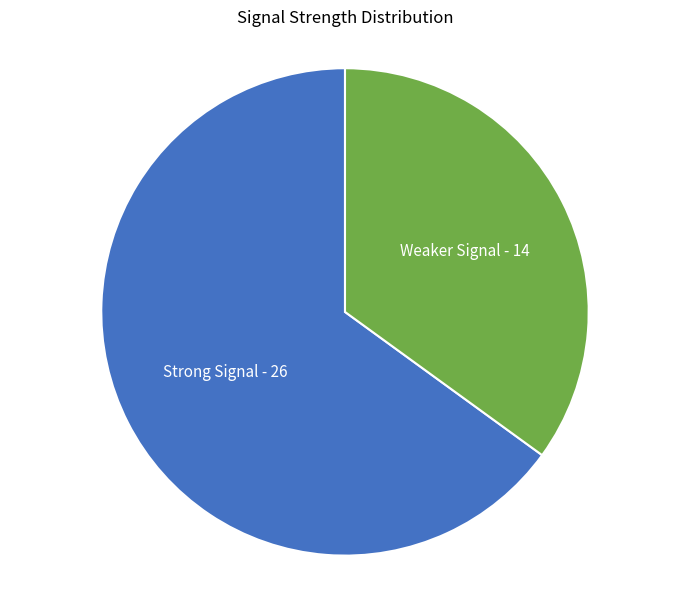

Is there any slice that represents more than half of the pie?

Yes